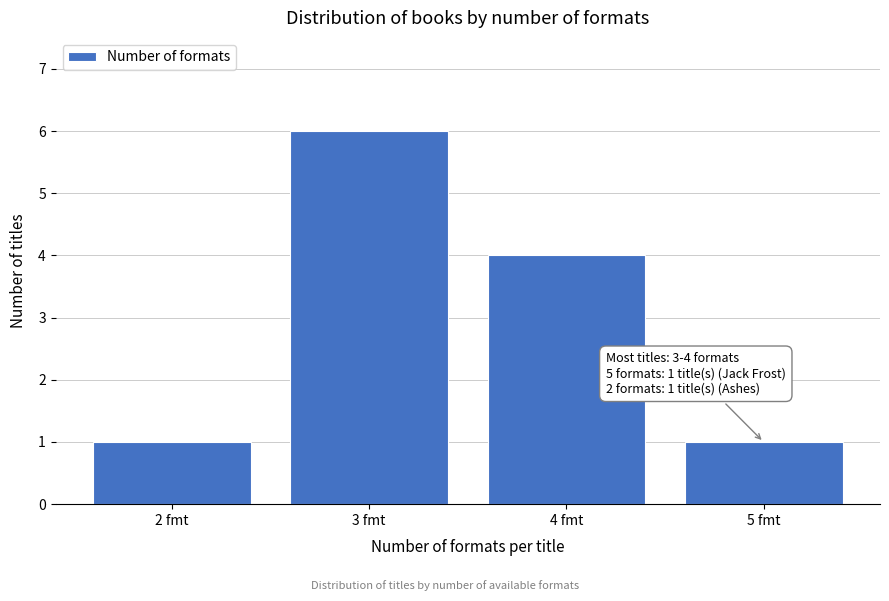

Reading left to right, extract all data points from this chart.

1	6	4	1